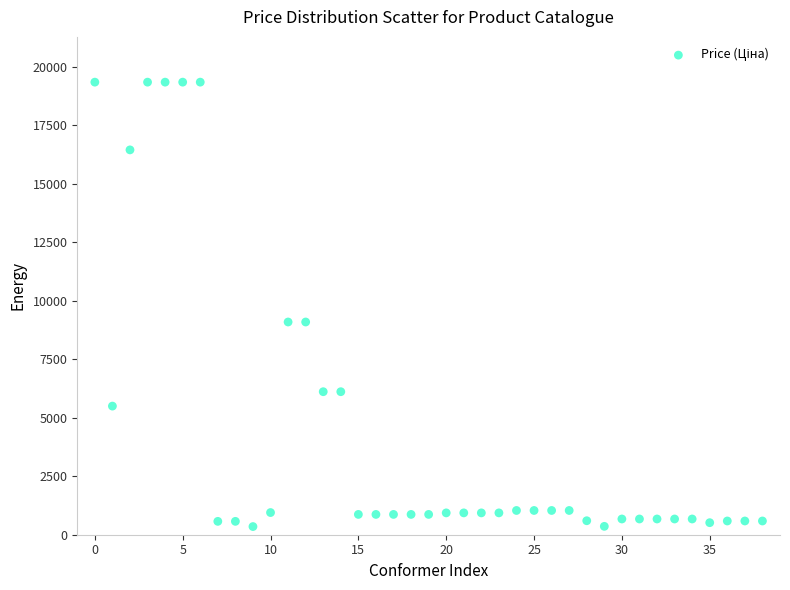

What is the range of Y values (max minus min)?

18994.4